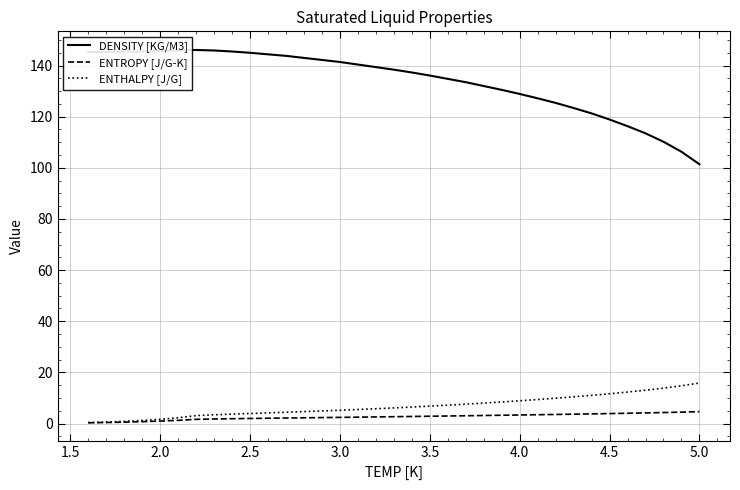

Rank the series by their maximum value, from lowest to highest.

ENTROPY [J/G-K], ENTHALPY [J/G], DENSITY [KG/M3]